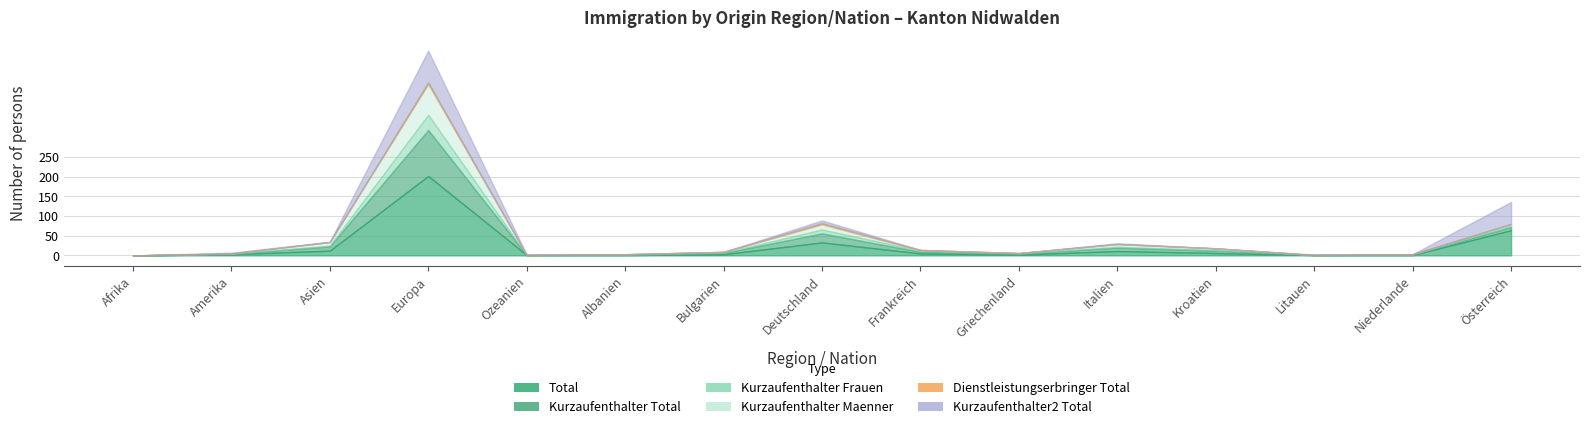

At which label does Total first exceed 3?

Asien